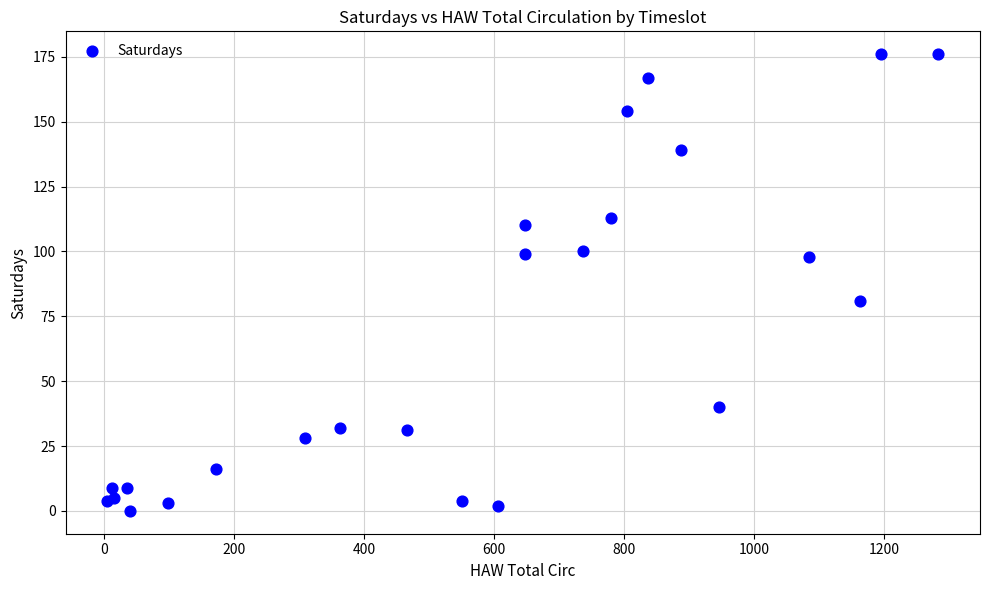

What Y value in the scatter plot is closest to 88?

81